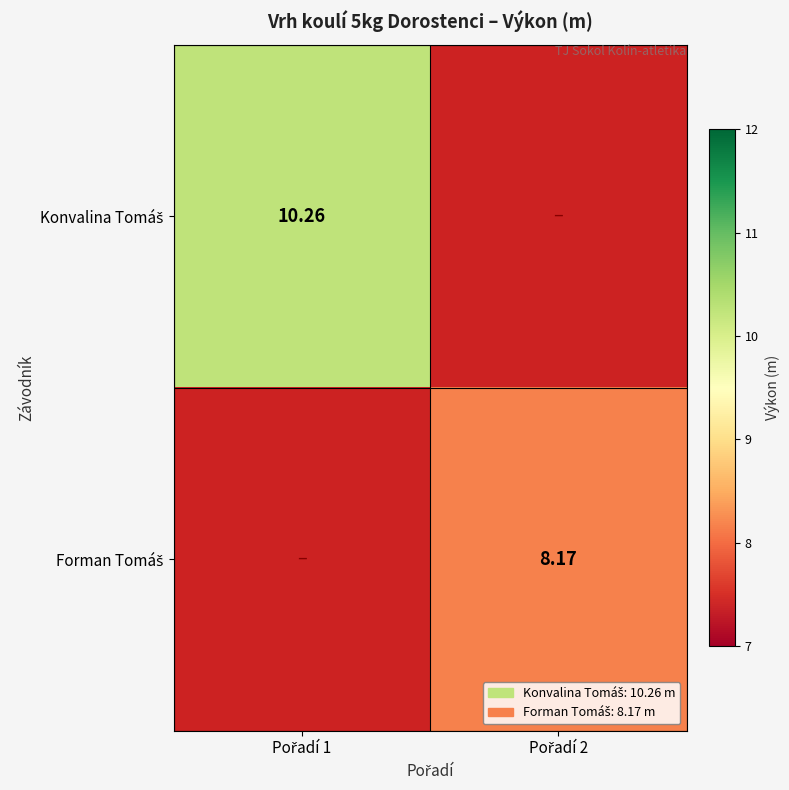

Is the value of Konvalina Tomáš at Pořadí 2 greater than the value of Forman Tomáš at Pořadí 2?

No